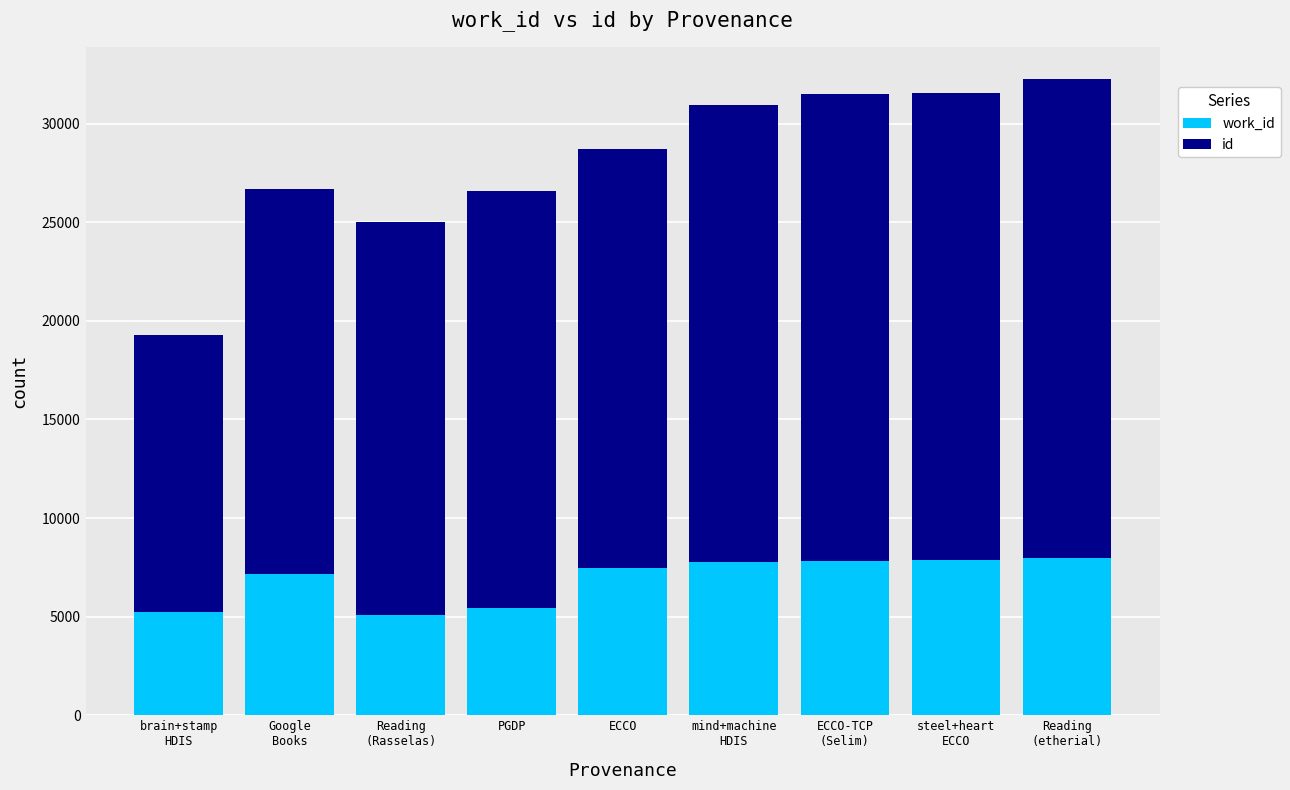

At which category is the sum across all series the highest?

Reading
(etherial)